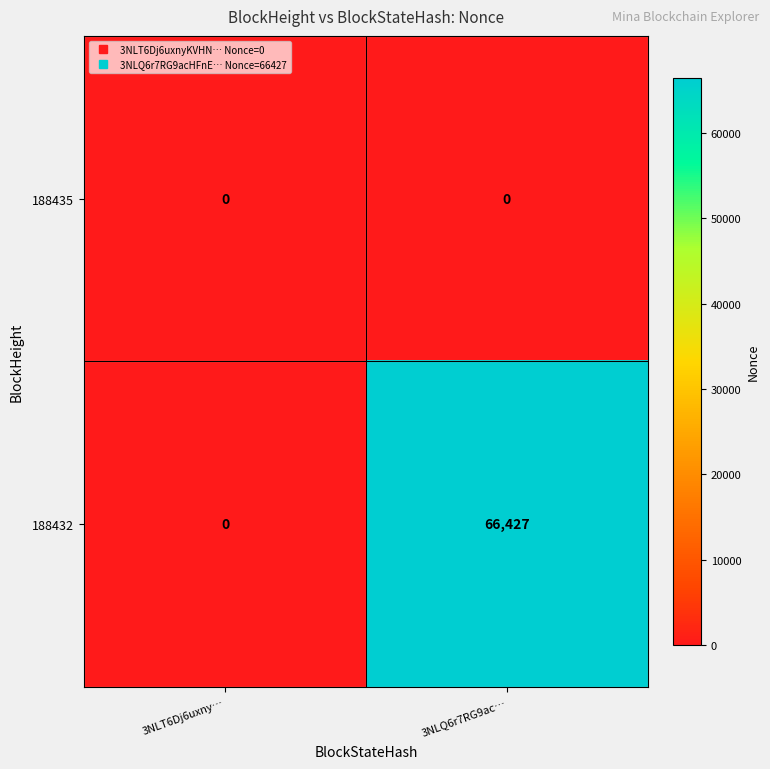

Which category has the highest value in the 188432 series?

3NLQ6r7RG9ac…